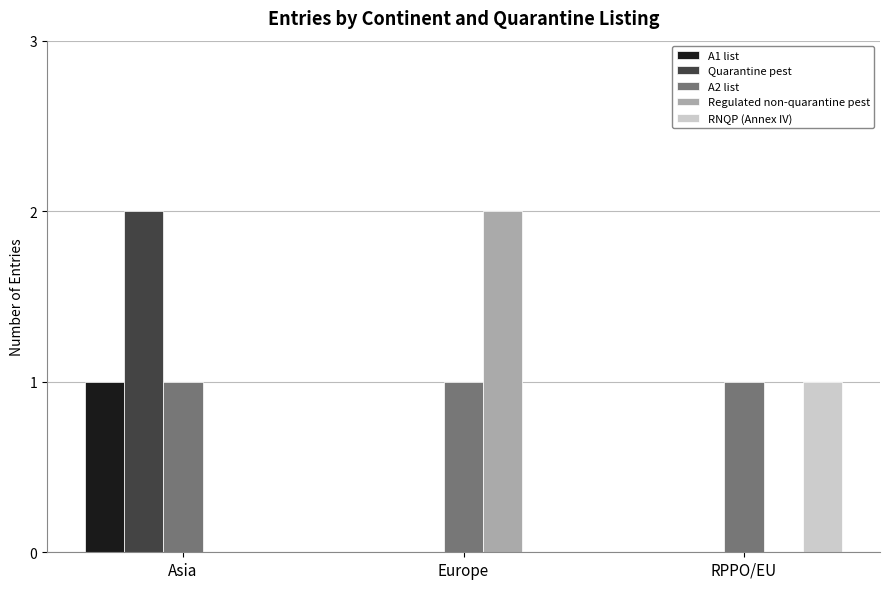

What are all the series names shown in the legend?

A1 list, Quarantine pest, A2 list, Regulated non-quarantine pest, RNQP (Annex IV)